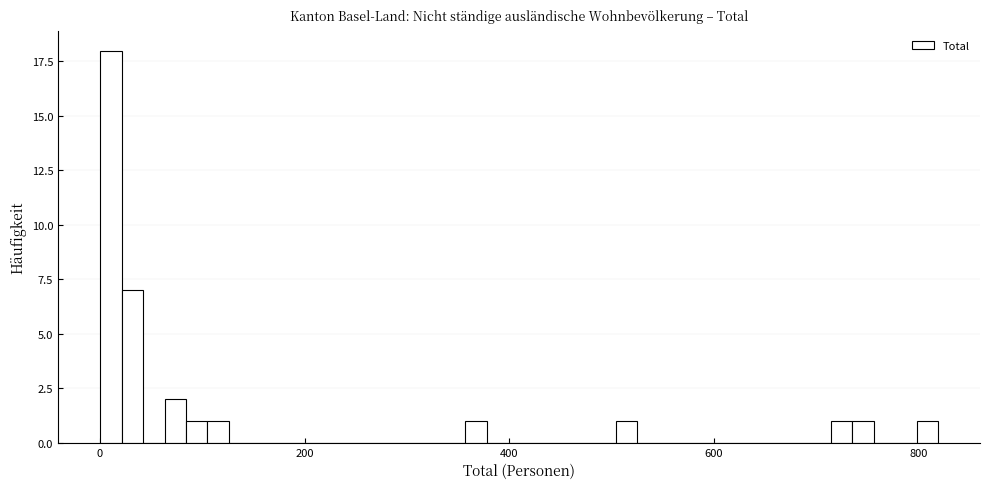

Read against the x-axis, roughly where is the centre of the tallest bar?

20